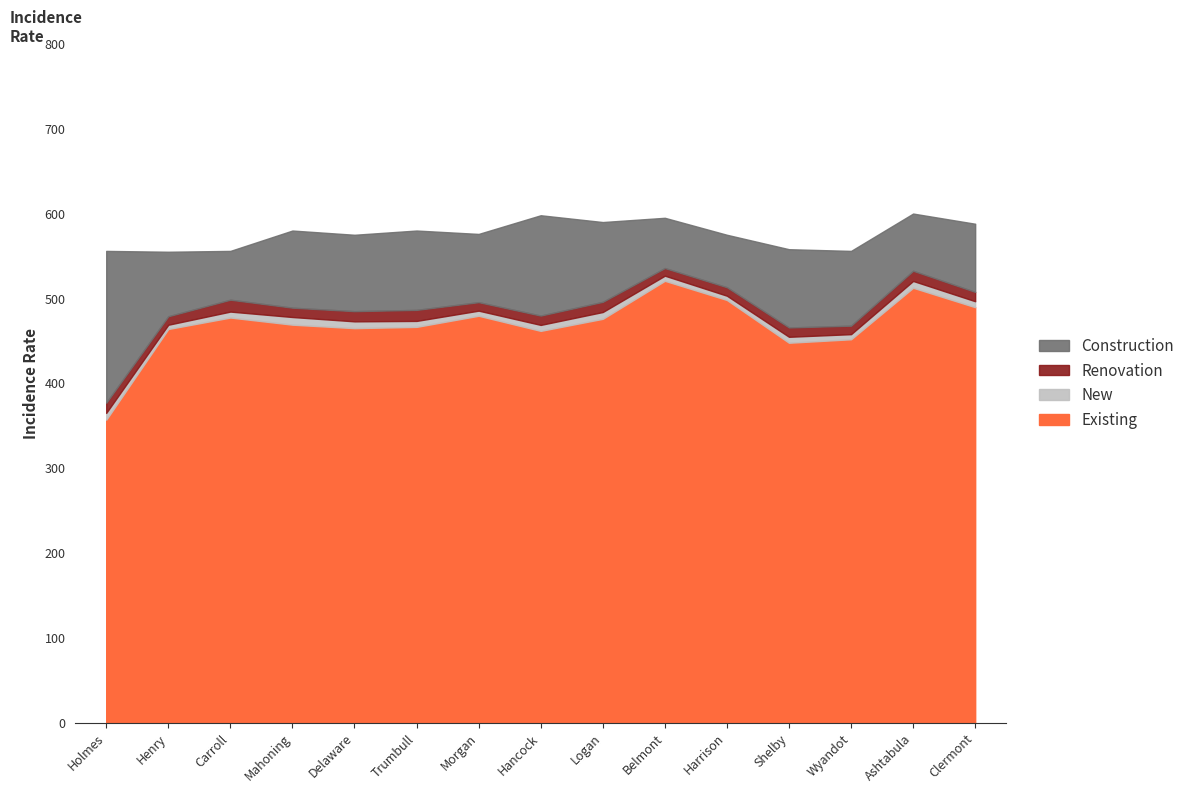

Where is the first local minimum for Construction?

Carroll